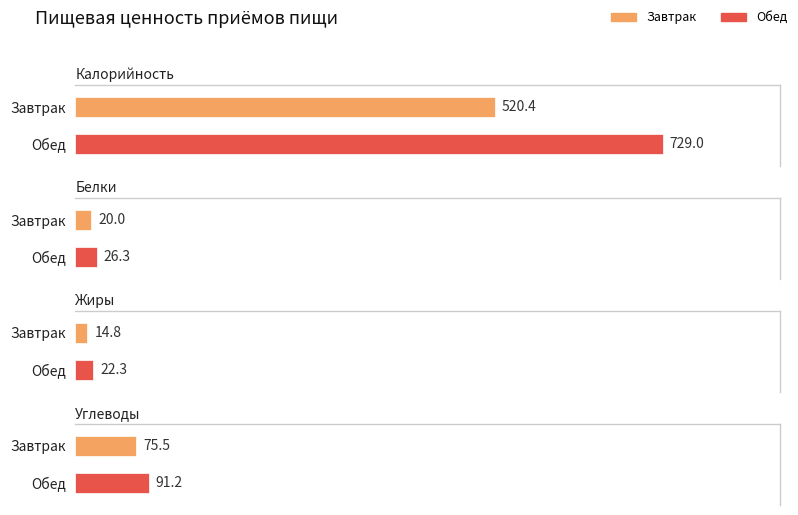

What is the sum of the Жиры values at Обед and Завтрак?

37.1